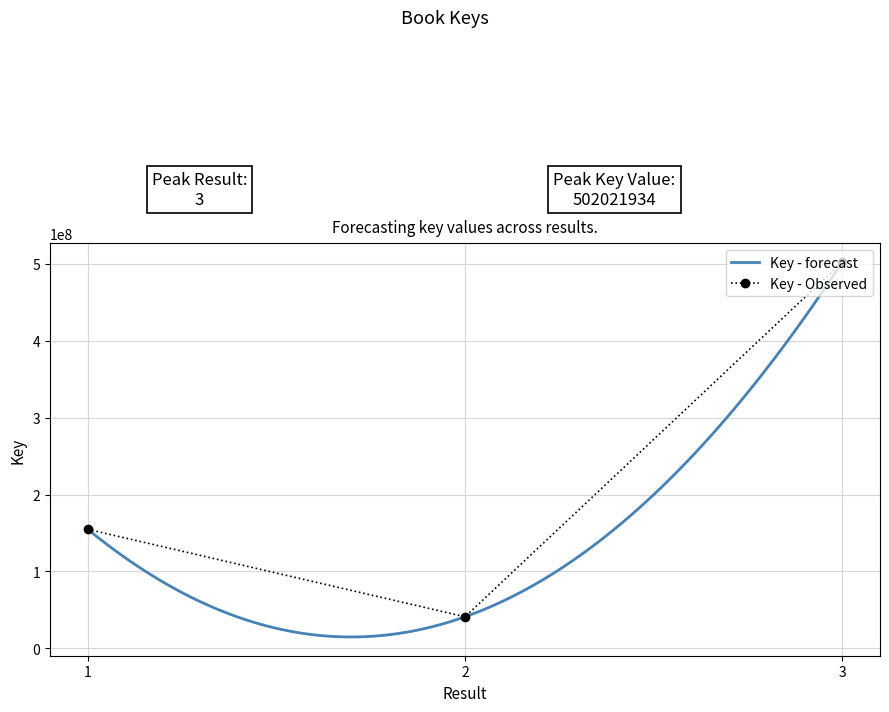

What is the difference between the maximum and minimum values?

460894951